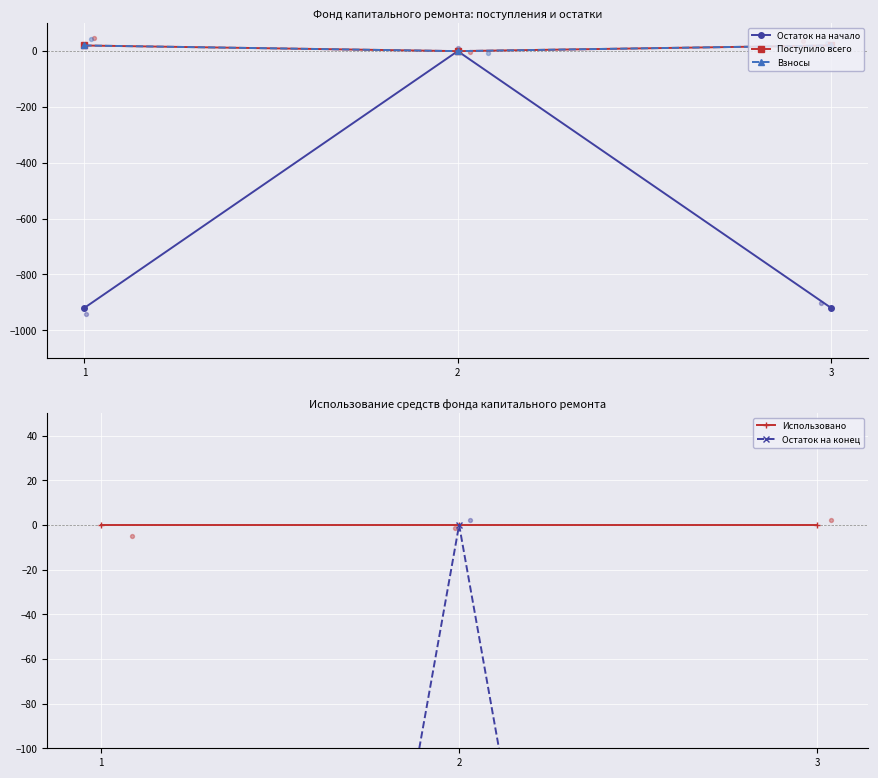

Which series reaches the maximum Y coordinate?

Поступило всего